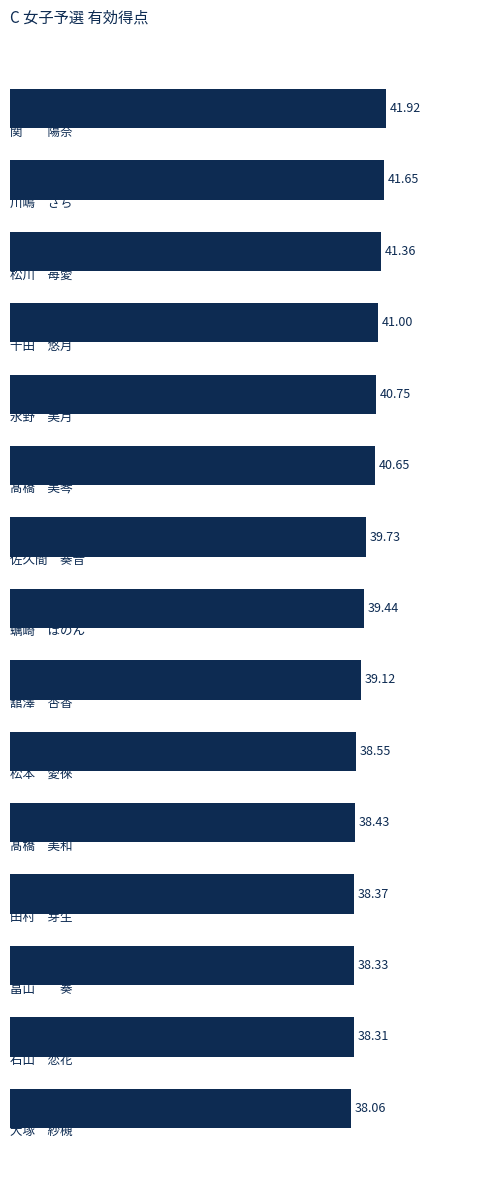

What is the sum of all values?

595.7